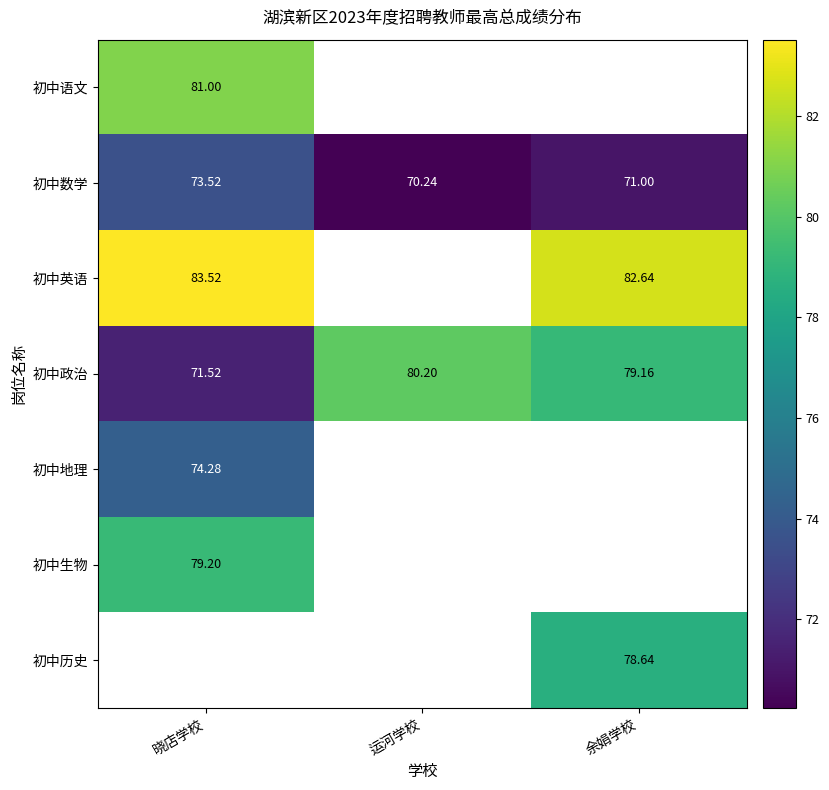

At which label does 初中数学 reach its peak?

晓店学校